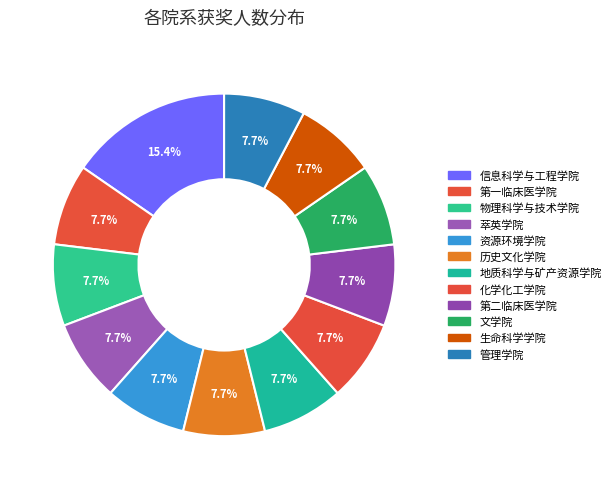

To the nearest percent, what is the average slice percentage?

8%